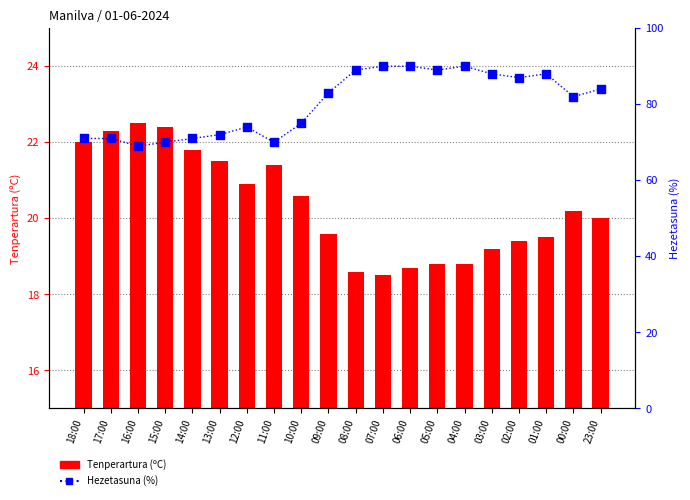

Which series reaches the maximum Y coordinate?

Hezetasuna (%)